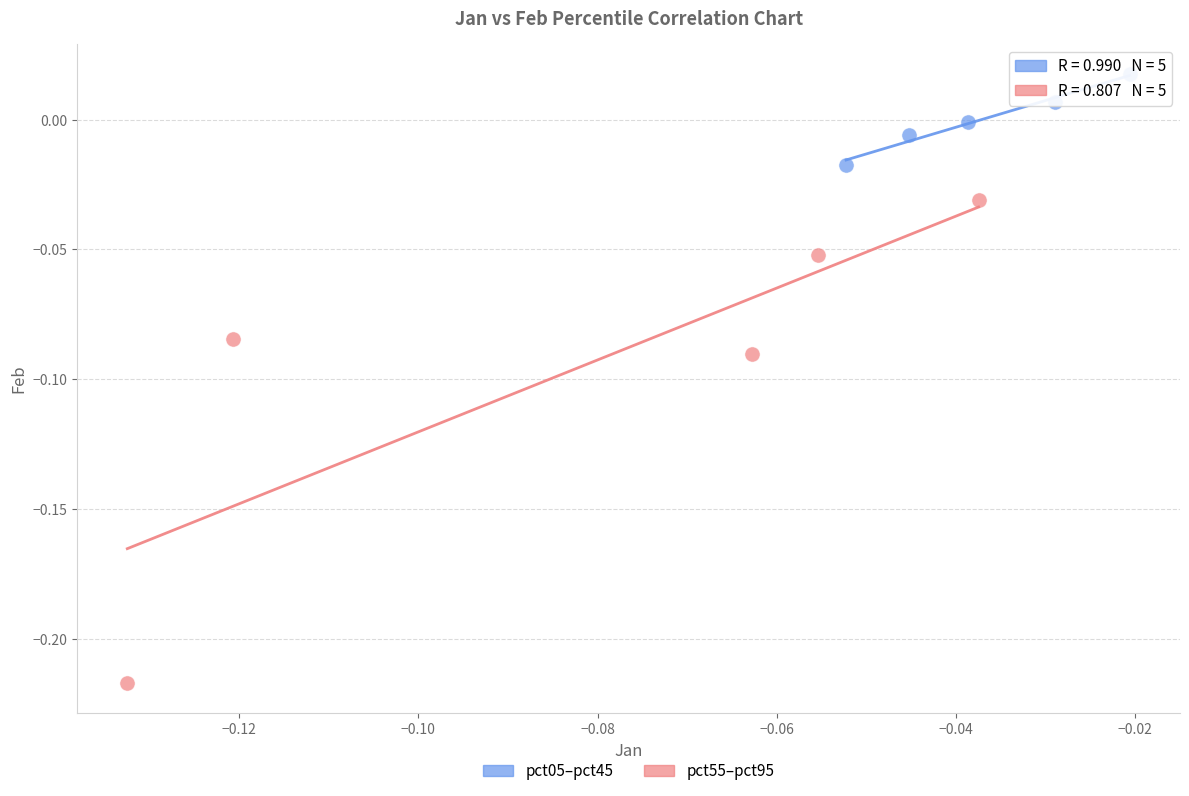

Which series reaches the maximum Y coordinate?

pct05–pct45